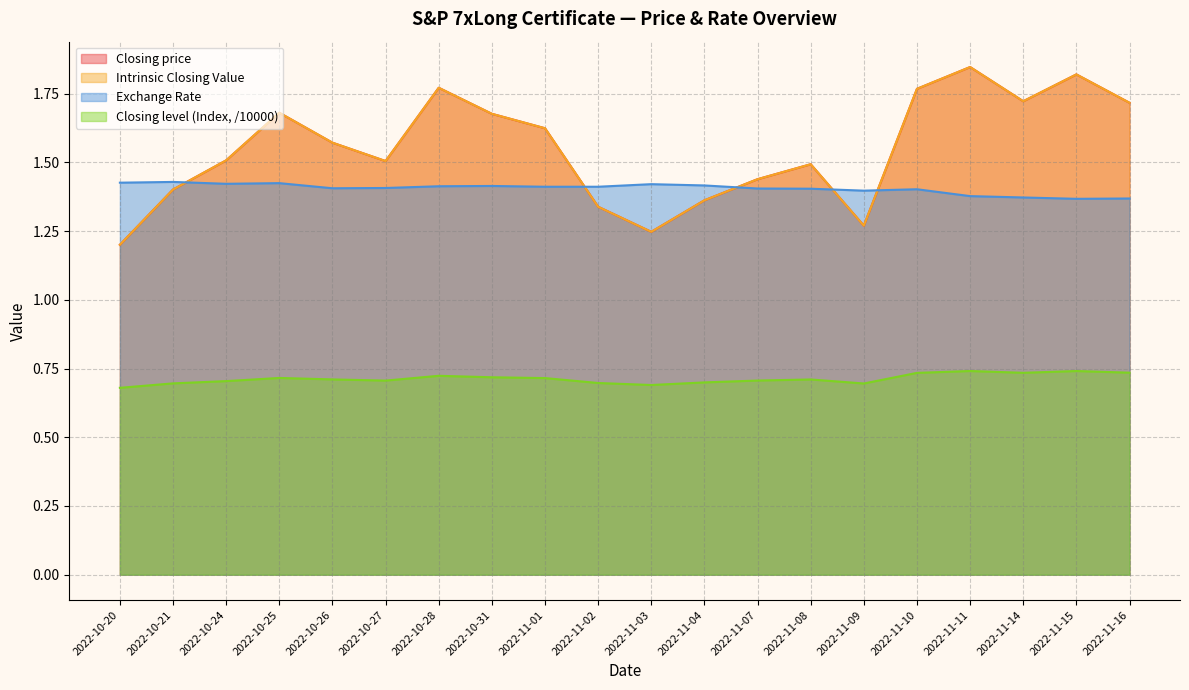

What is the label of the 4th point from the left?

2022-10-25